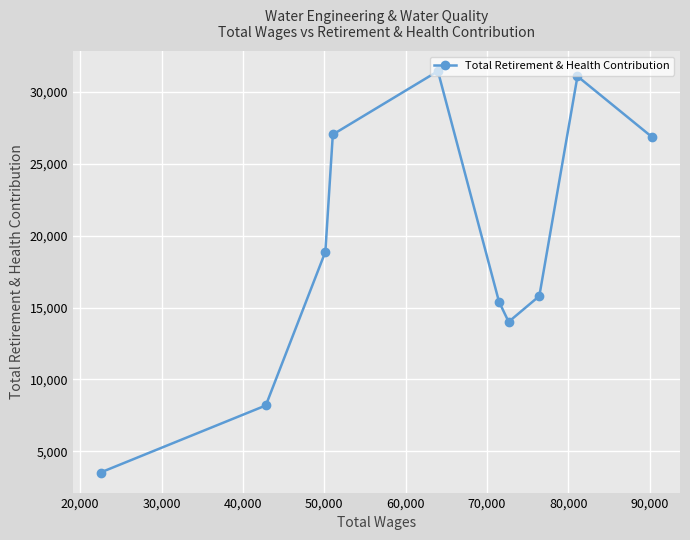

Reading left to right, transcribe all the data shown in this chart.

3523	8189	18880	27042	31449	15410	14007	15803	31092	26843